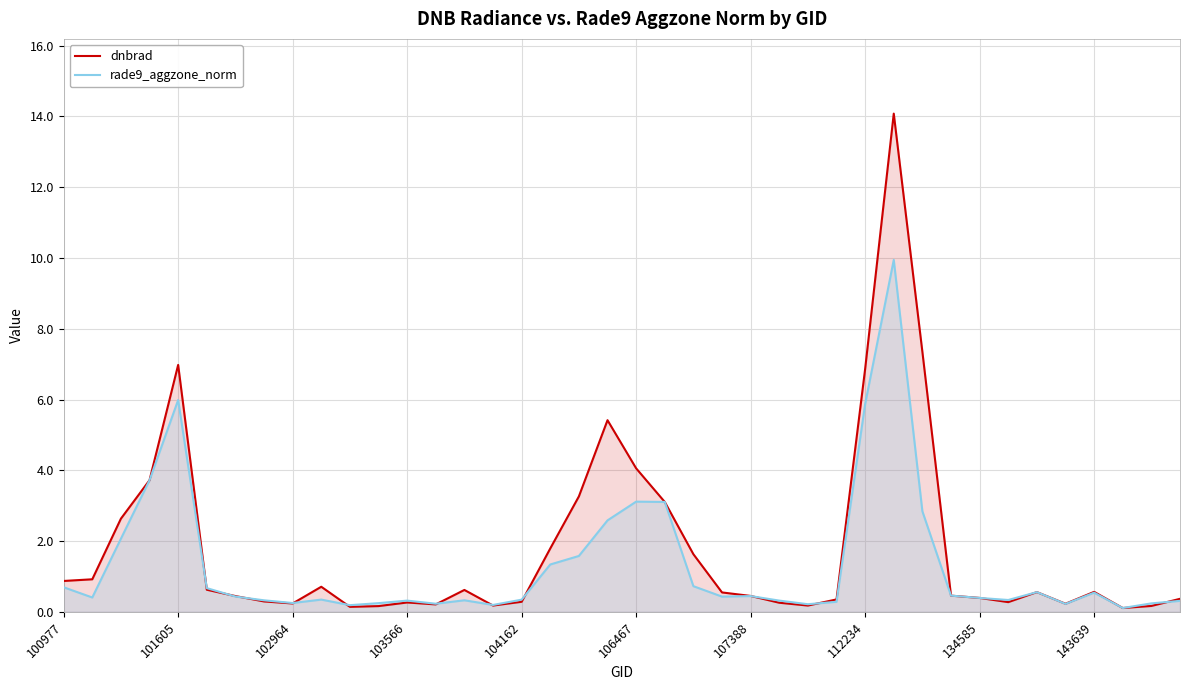

What position from the right is 15?

25